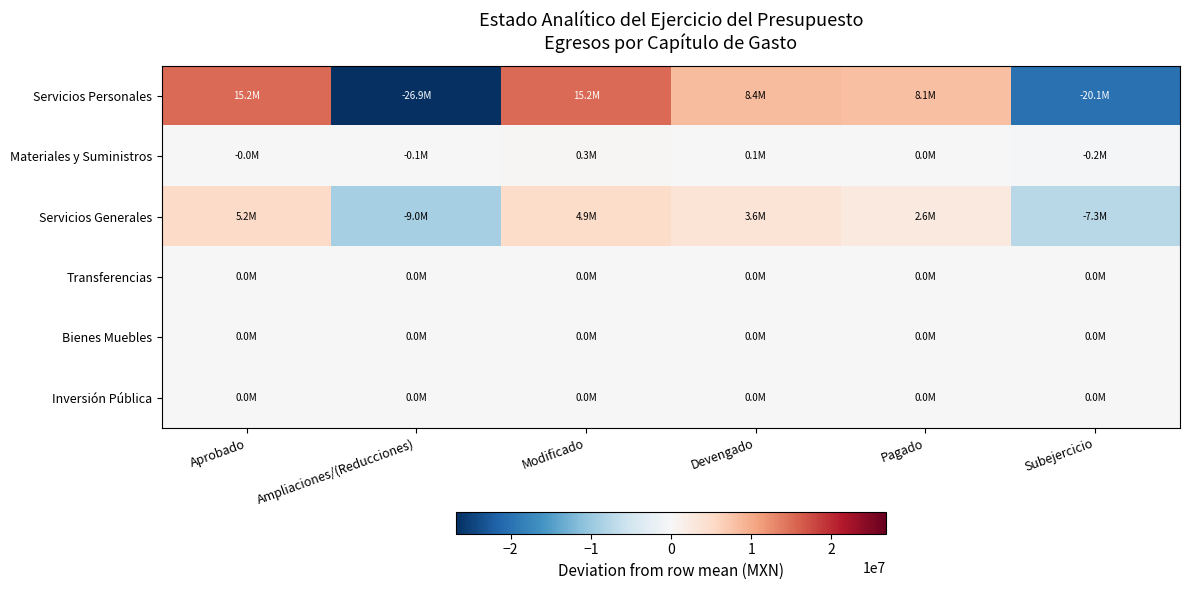

What is the smallest value displayed?

-26855932.3